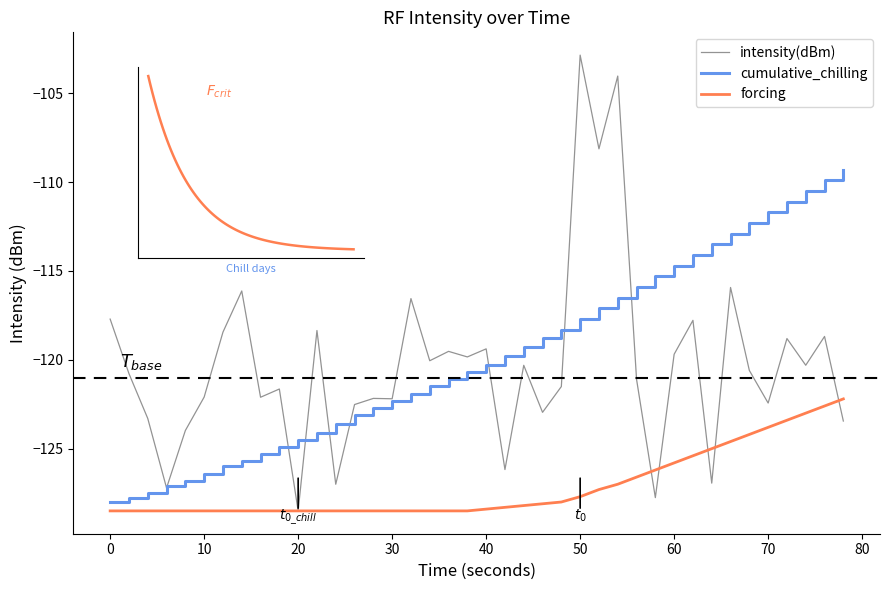

Which series has the largest range (max minus min)?

intensity(dBm)